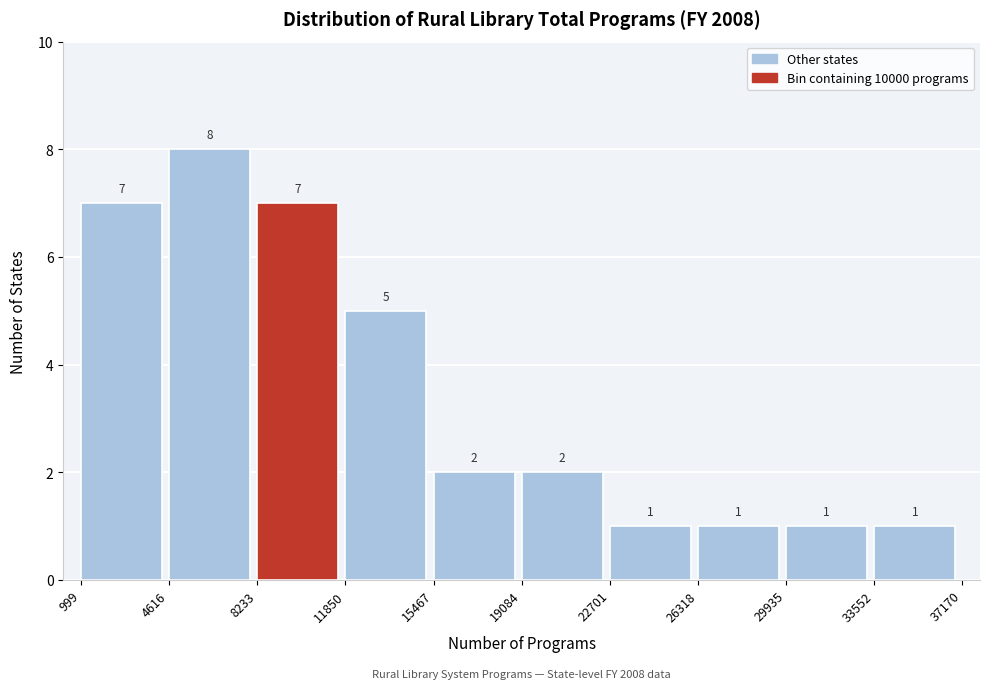

Reading left to right, transcribe this chart: for each bar, give the range it covers on the x-axis and its height.

999 to 4616: 7
4616 to 8233: 8
8233 to 11850: 7
11850 to 15467: 5
15467 to 19084: 2
19084 to 22701: 2
22701 to 26318: 1
26318 to 29935: 1
29935 to 33552: 1
33552 to 37170: 1